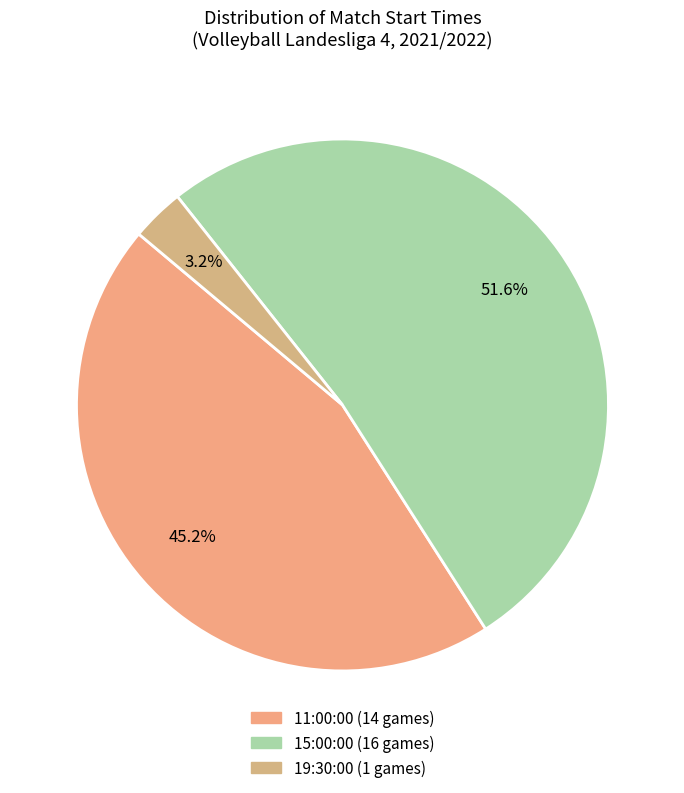

Does 19:30:00 represent more than half of the total?

No